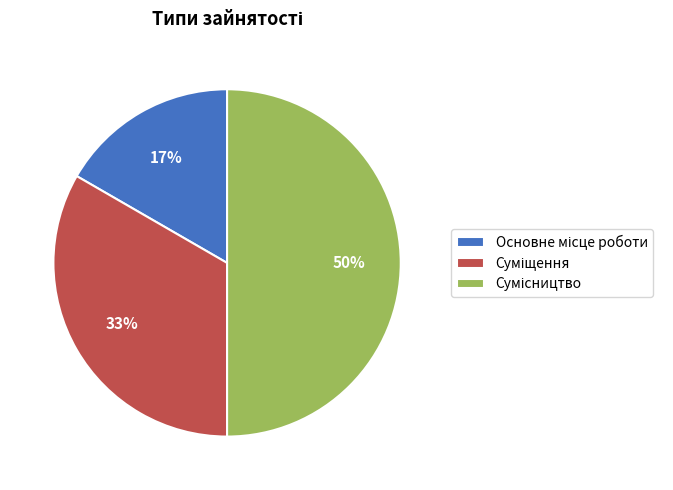

To the nearest percent, what is the difference between the largest and smallest slice percentages?

33%